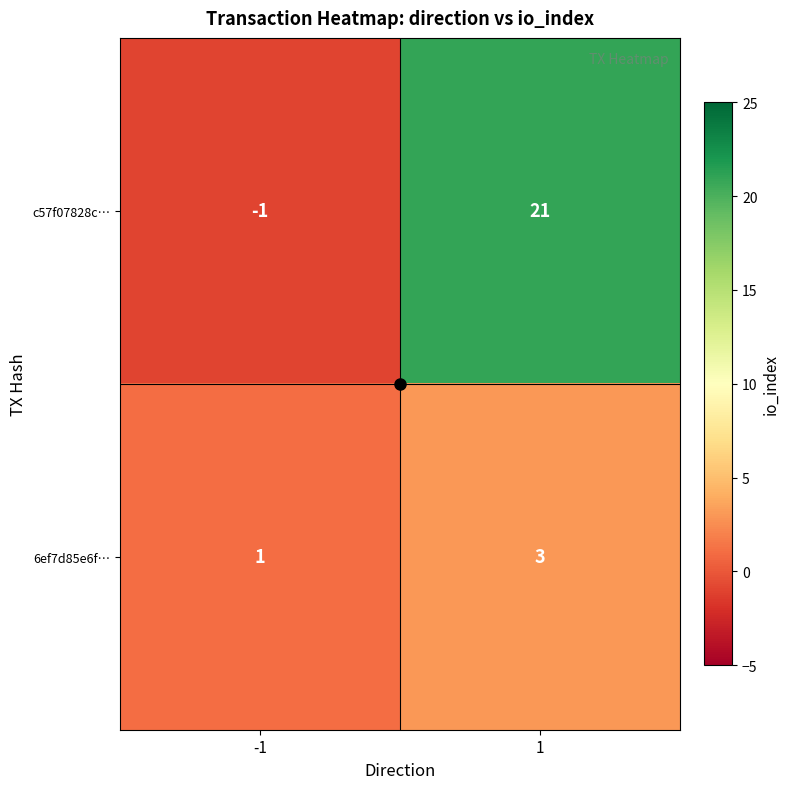

Which series has the largest total across all categories?

c57f07828c…